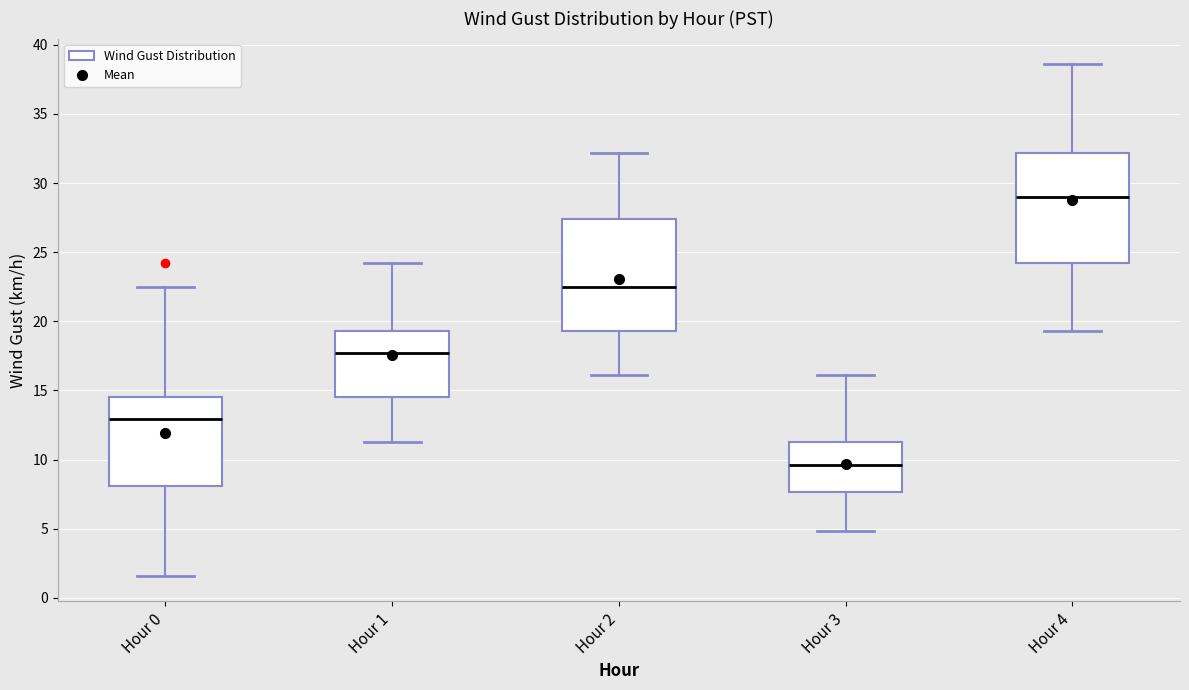

Which box's median line is the lowest?

Hour 3